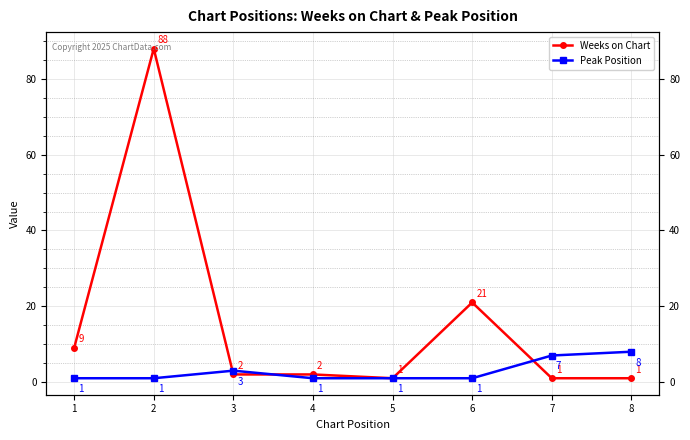

Where do Peak Position and Weeks on Chart first cross each other?

2 and 3